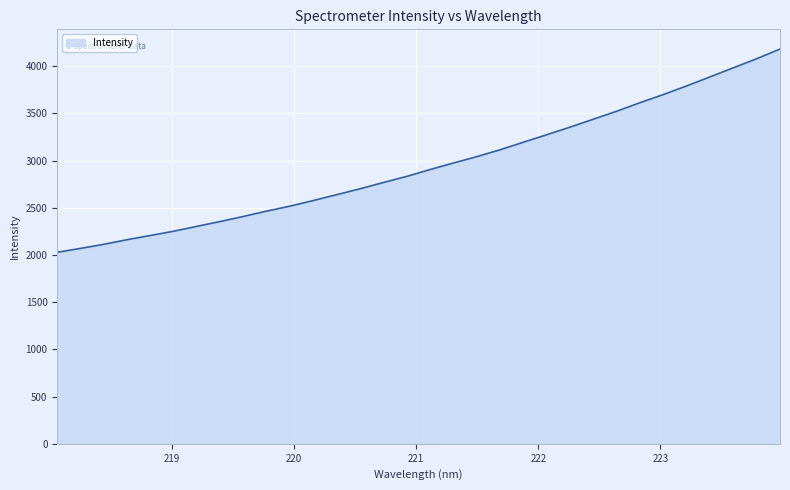

What is the minimum value shown in the chart?

2028.5